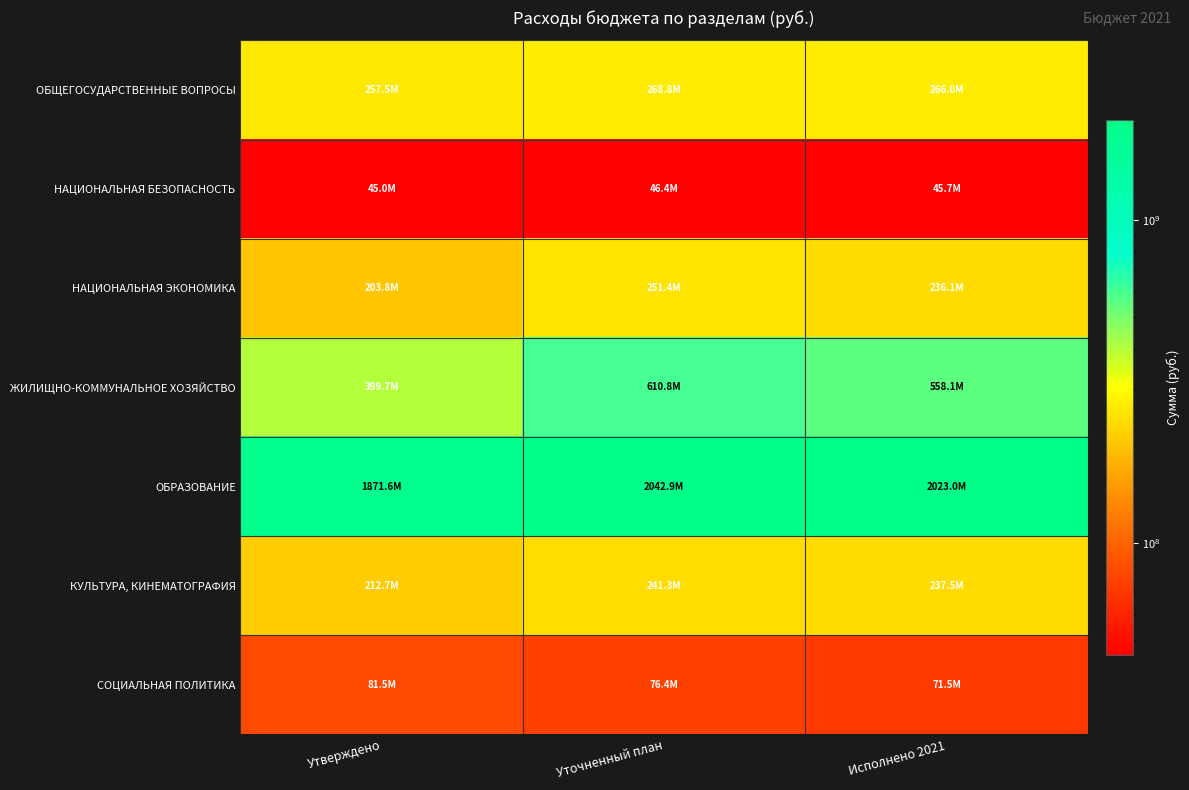

At Утверждено, list the series in order from smallest to largest.

НАЦИОНАЛЬНАЯ БЕЗОПАСНОСТЬ, СОЦИАЛЬНАЯ ПОЛИТИКА, НАЦИОНАЛЬНАЯ ЭКОНОМИКА, КУЛЬТУРА, КИНЕМАТОГРАФИЯ, ОБЩЕГОСУДАРСТВЕННЫЕ ВОПРОСЫ, ЖИЛИЩНО-КОММУНАЛЬНОЕ ХОЗЯЙСТВО, ОБРАЗОВАНИЕ